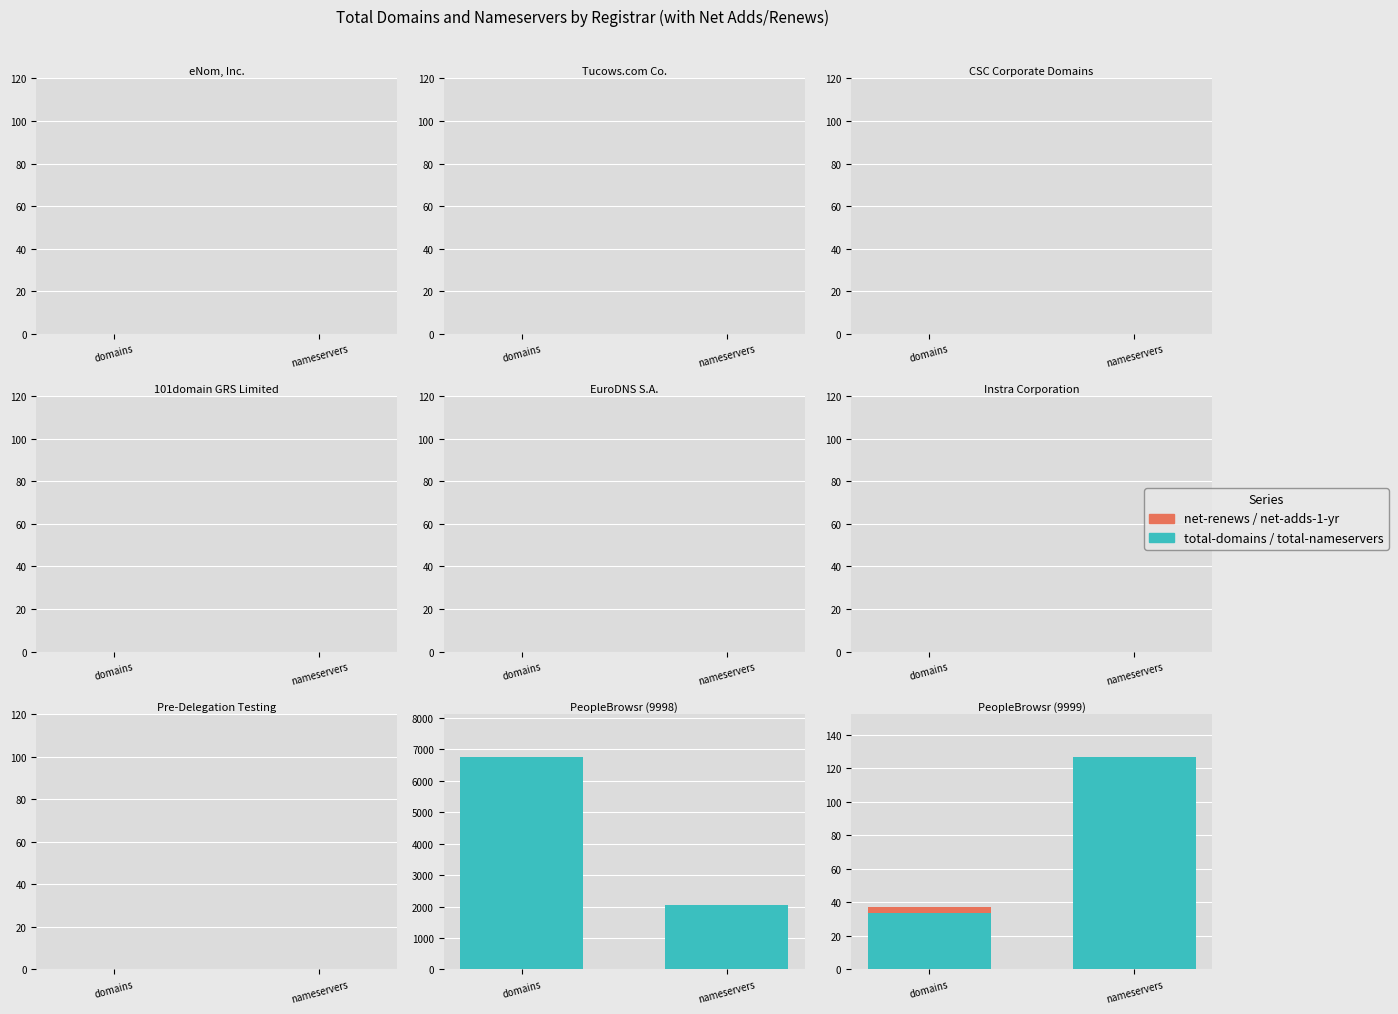

Which series changed the most between domains and nameservers?

total-domains/nameservers